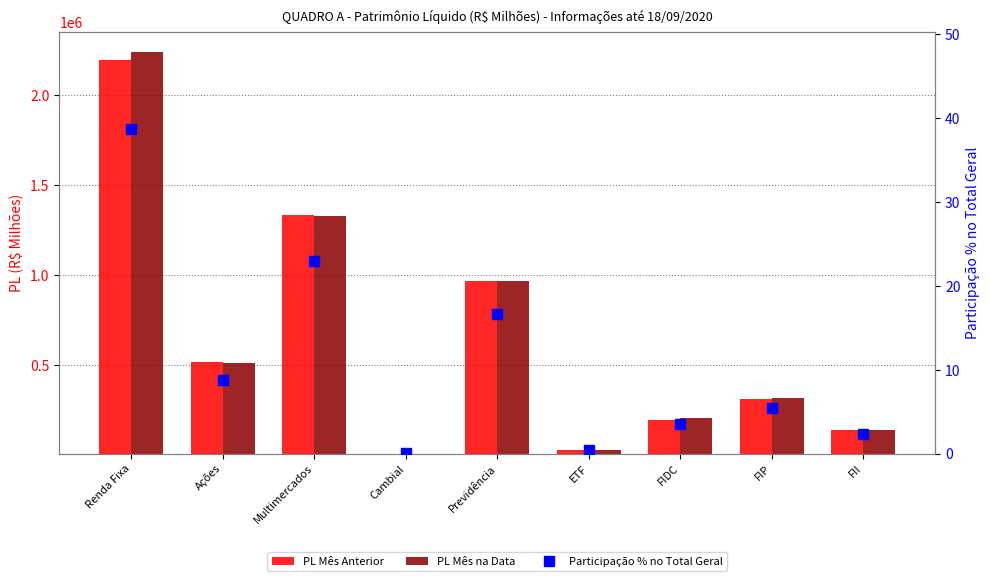

What is the sum of all PL Mês na Data values?

5733035.3